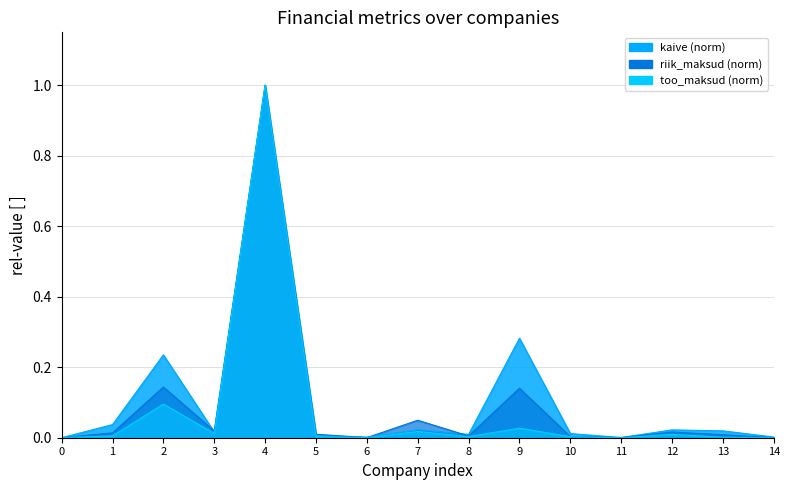

List the series in order of their peak value, lowest first.

riik_maksud, too_maksud, kaive